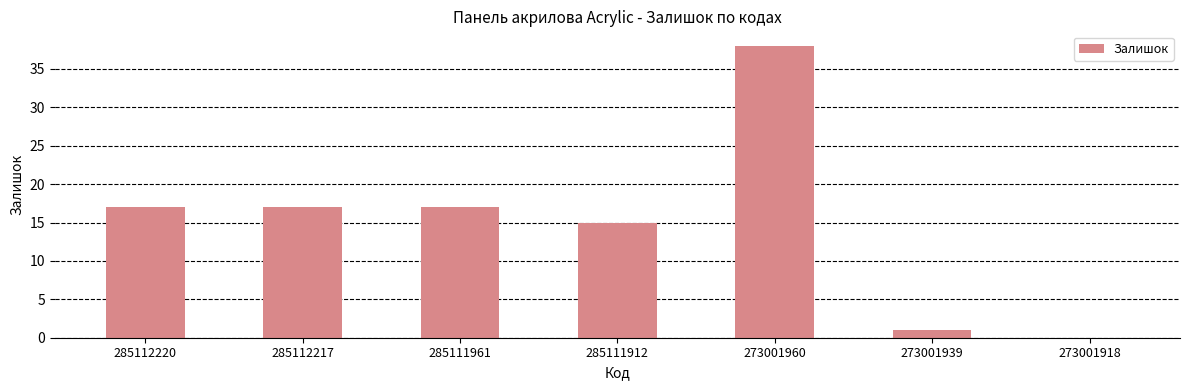

Reading right to left, what are all the values shown in this chart?

273001918=0	273001939=1	273001960=38	285111912=15	285111961=17	285112217=17	285112220=17